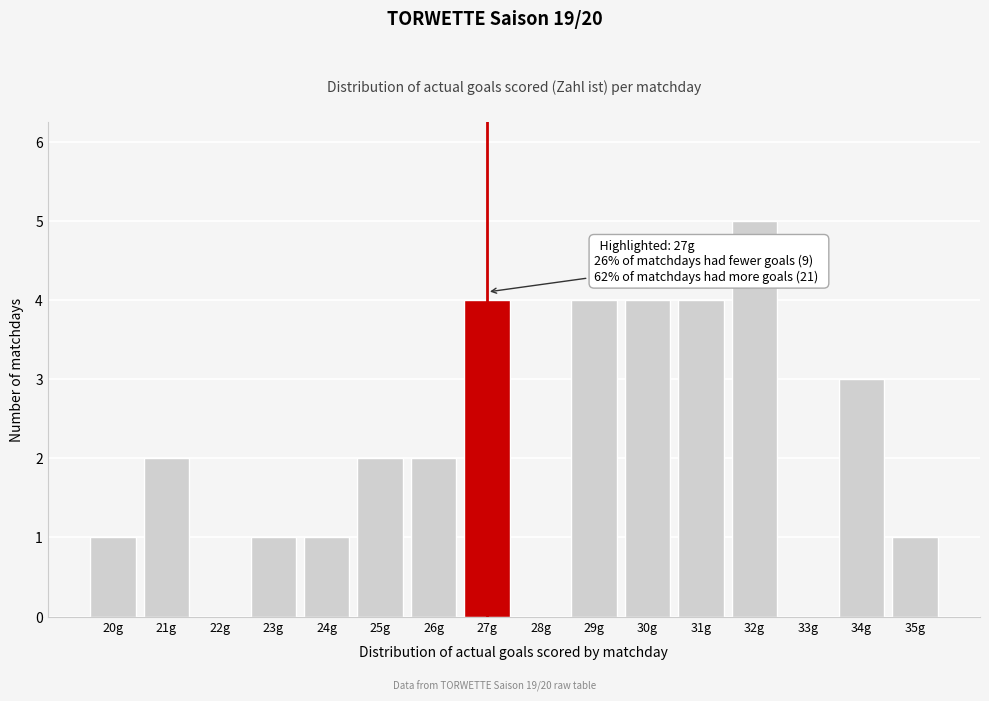

Reading right to left, what are all the values shown in this chart?

35g=1	34g=3	33g=0	32g=5	31g=4	30g=4	29g=4	28g=0	27g=4	26g=2	25g=2	24g=1	23g=1	22g=0	21g=2	20g=1